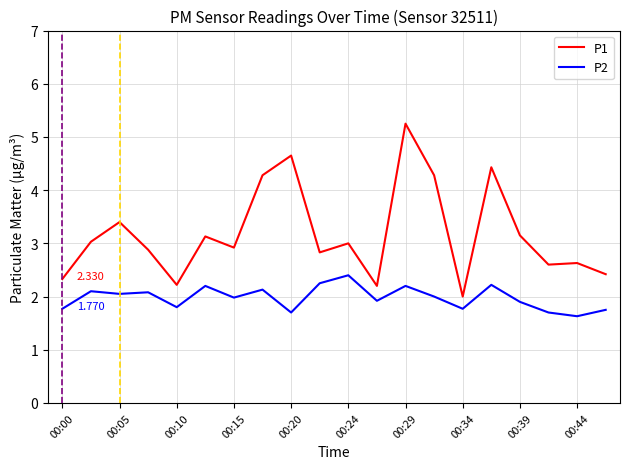

True or false: P2 and P1 intersect in this chart.

False